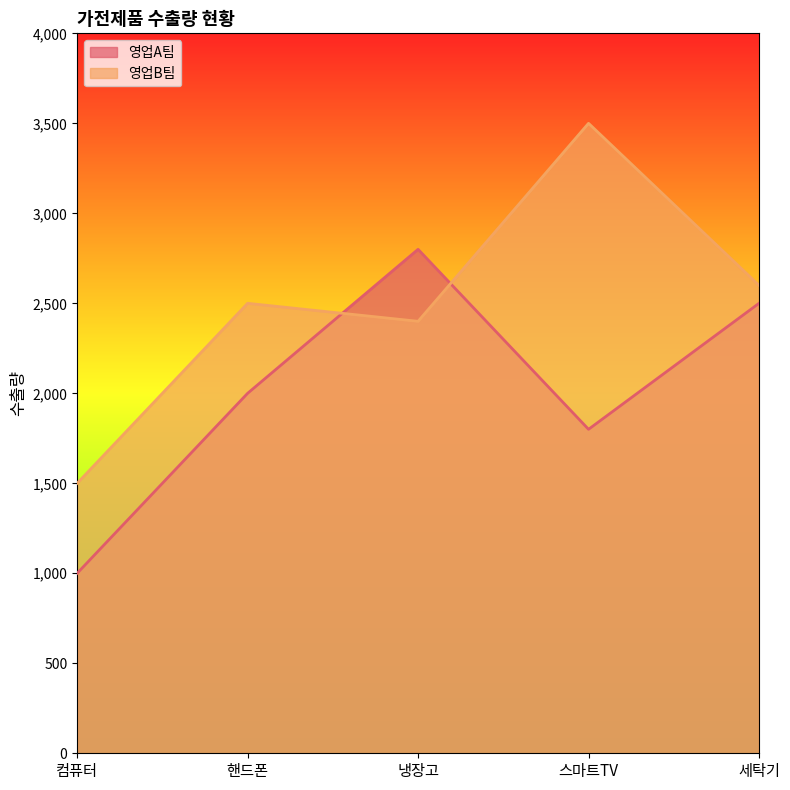

What is the total value across all series at 핸드폰?

4500